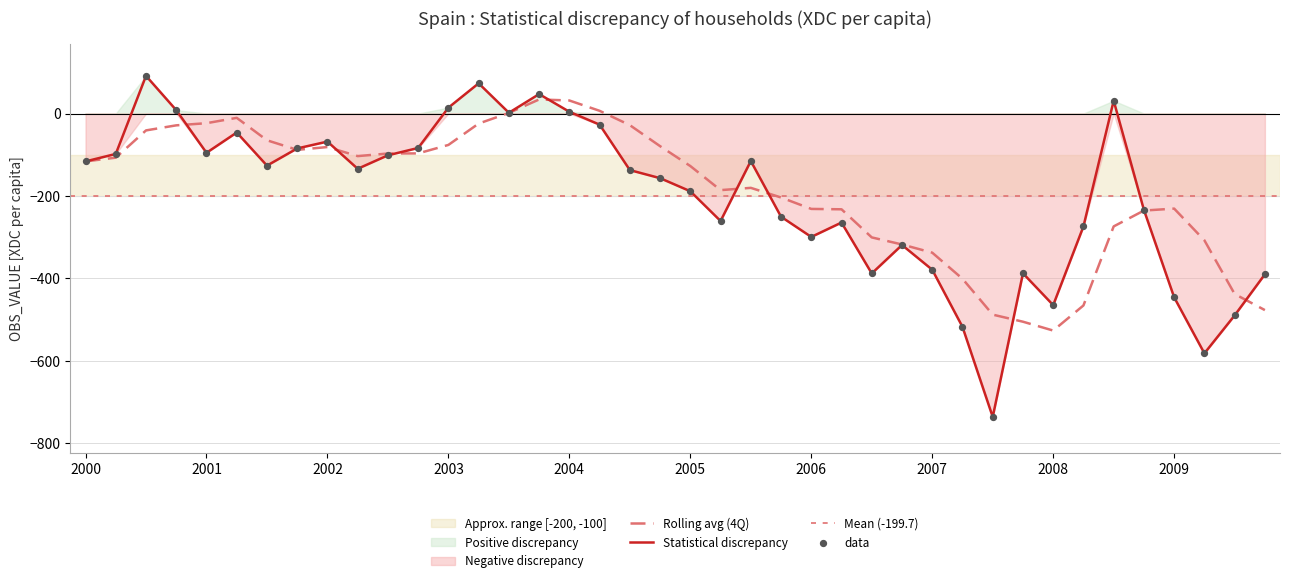

Which has a higher value, 2005-Q4 or 2009-Q1?

2005-Q4